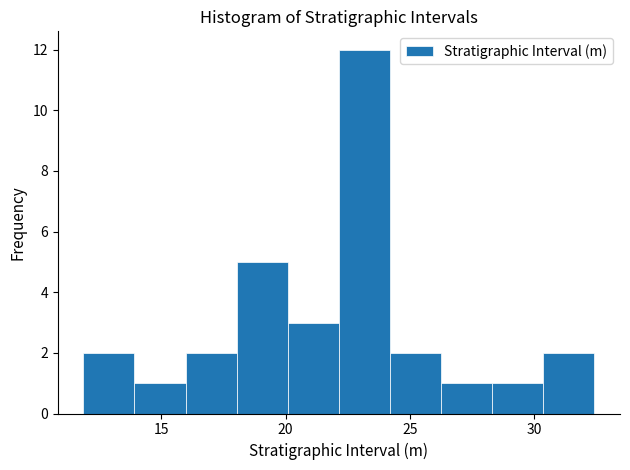

Reading left to right, transcribe this chart: for each bar, give the range it covers on the x-axis and its height. Neither the bar edges nor the heights are printed on the chart, so give them approximately, as read against the axes.

12.0 to 14.0: 2
14.0 to 16.0: 1
16.0 to 18.0: 2
18.0 to 20.0: 5
20.0 to 22.0: 3
22.0 to 24.0: 12
24.0 to 26.5: 2
26.5 to 28.5: 1
28.5 to 30.5: 1
30.5 to 32.5: 2